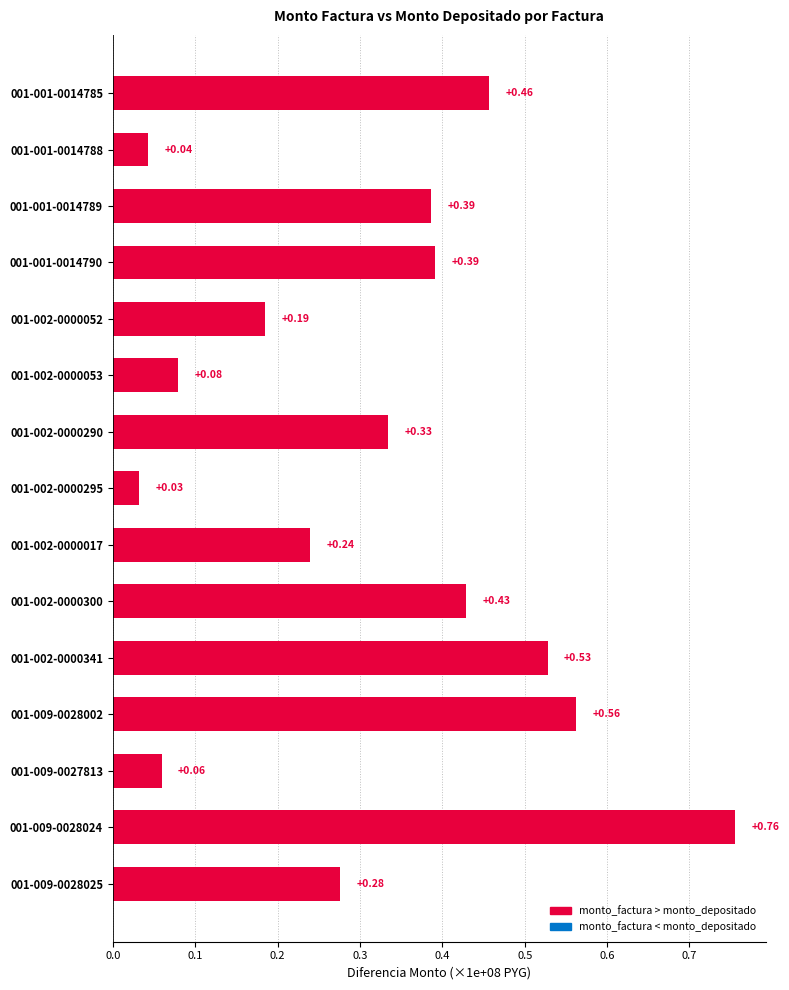

Which has a higher value, 001-002-0000017 or 001-001-0014789?

001-001-0014789